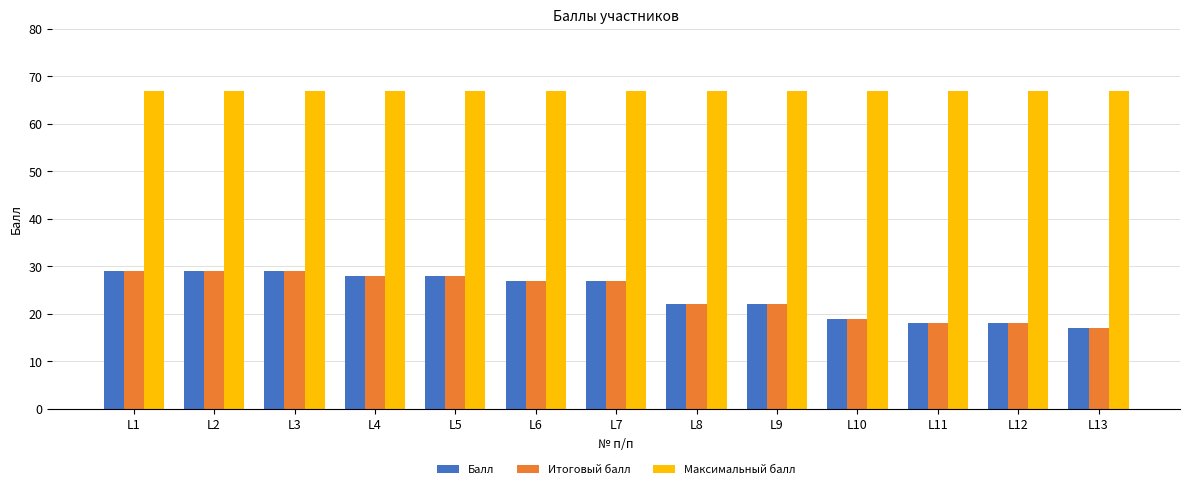

Reading right to left, extract all data points from this chart.

Балл: L13=17	L12=18	L11=18	L10=19	L9=22	L8=22	L7=27	L6=27	L5=28	L4=28	L3=29	L2=29	L1=29
Итоговый балл: L13=17	L12=18	L11=18	L10=19	L9=22	L8=22	L7=27	L6=27	L5=28	L4=28	L3=29	L2=29	L1=29
Максимальный балл: L13=67	L12=67	L11=67	L10=67	L9=67	L8=67	L7=67	L6=67	L5=67	L4=67	L3=67	L2=67	L1=67